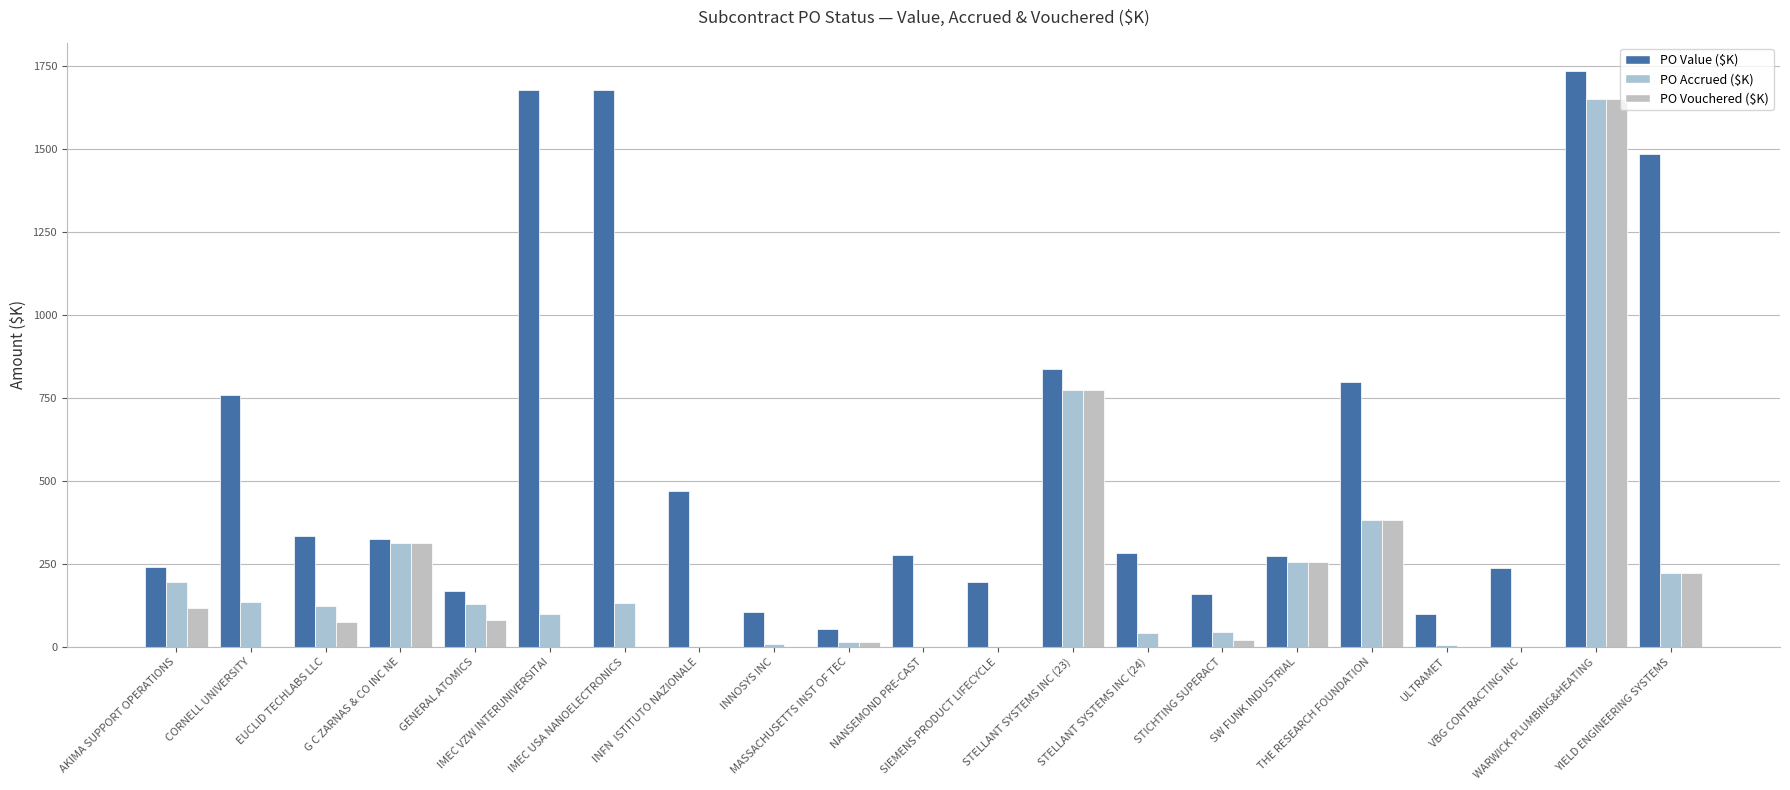

Reading left to right, what are all the values shown in this chart?

PO Value ($K): 240.0	760.1	335.4	326.8	169.0	1679.2	1679.4	470.0	104.2	54.4	277.5	194.5	836.5	284.6	159.6	274.7	800.0	100.0	238.8	1734.9	1487.0
PO Accrued ($K): 196.3	136.0	122.3	314.1	129.8	100.0	133.3	0.0	7.5	14.0	0.0	0.0	773.7	42.7	44.4	255.6	382.6	6.5	0.0	1650.4	223.1
PO Vouchered ($K): 116.3	0.0	76.7	314.1	82.0	0.0	0.0	0.0	0.0	14.0	0.0	0.0	773.7	0.0	22.0	255.6	382.6	0.0	0.0	1650.3	223.1